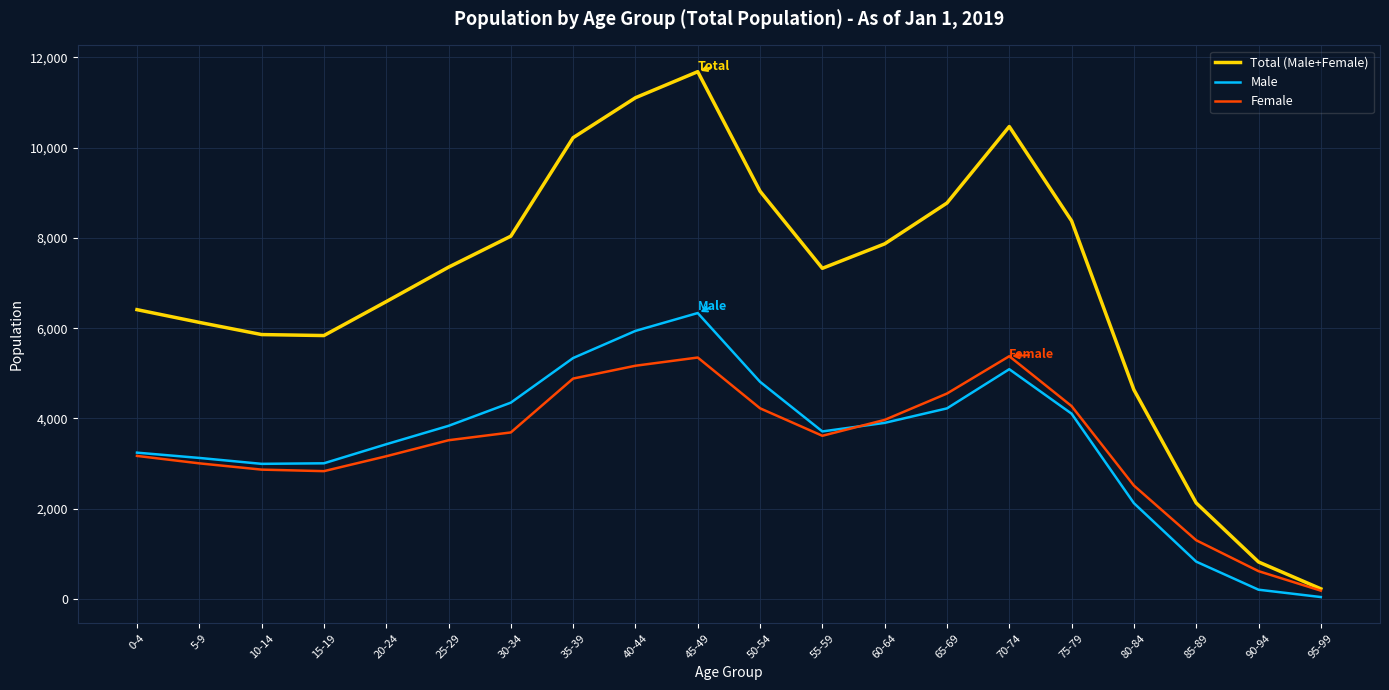

What is the difference between the Female values at 30-34 and 20-24?

528